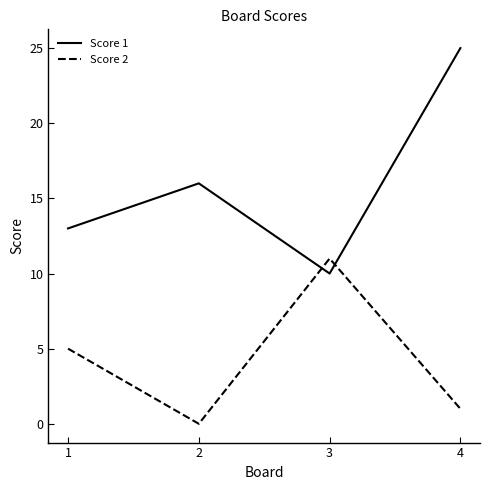

Where is the first local minimum for Score 1?

3